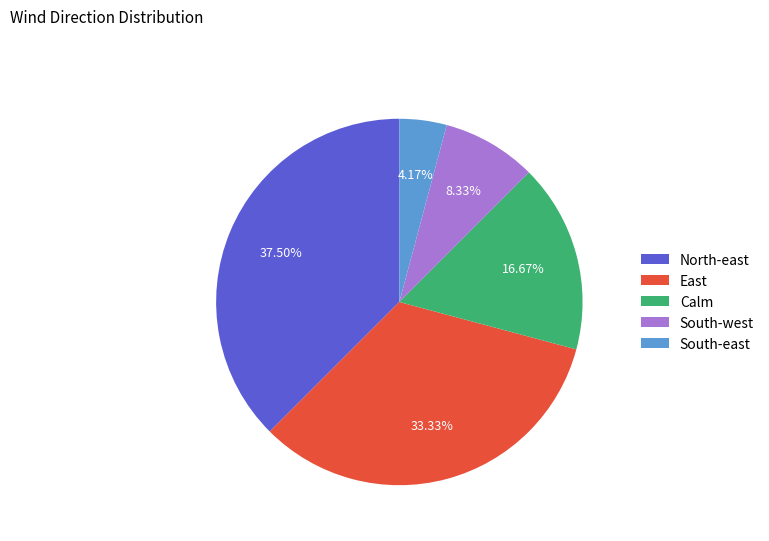

To the nearest percent, what portion does South-west represent?

8%